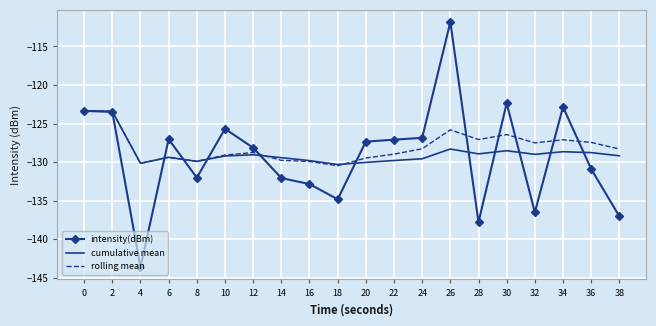

At which category is the sum across all series the highest?

26